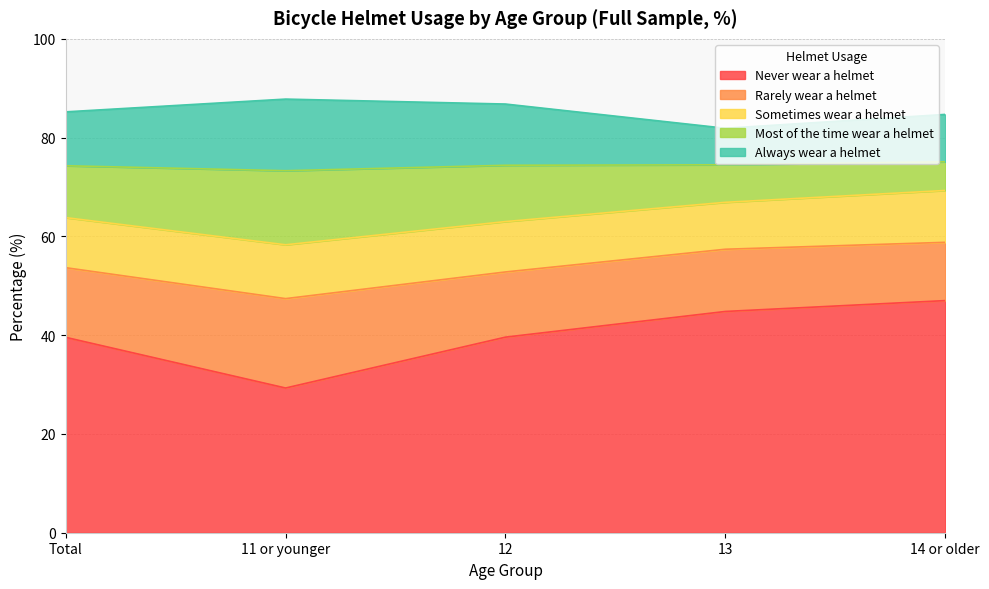

True or false: Always wear a helmet and Most of the time wear a helmet cross at least once.

False